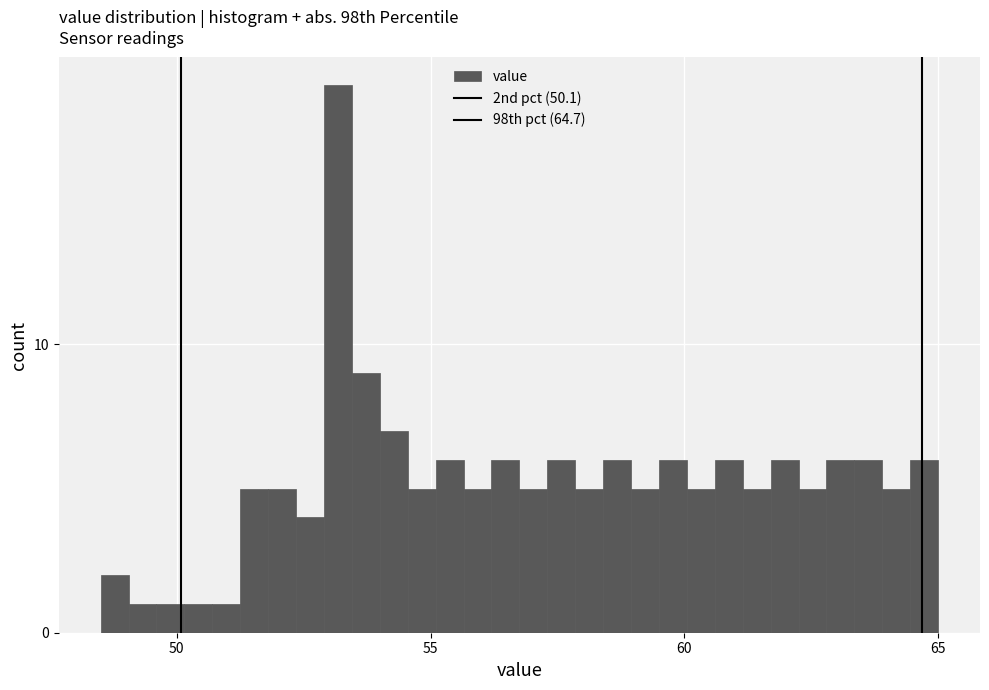

Read against the x-axis, roughly where is the centre of the tallest bar?

53.0